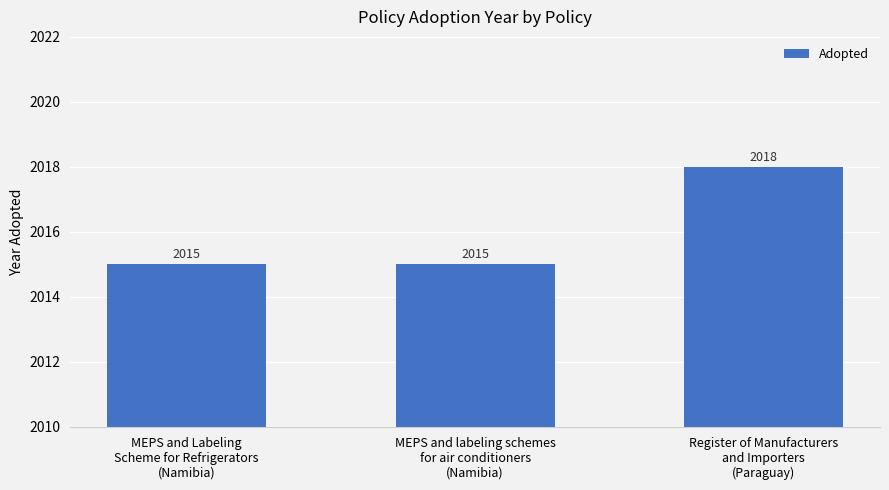

Is it true that the value at Register of Manufacturers
and Importers
(Paraguay) is 609?

False